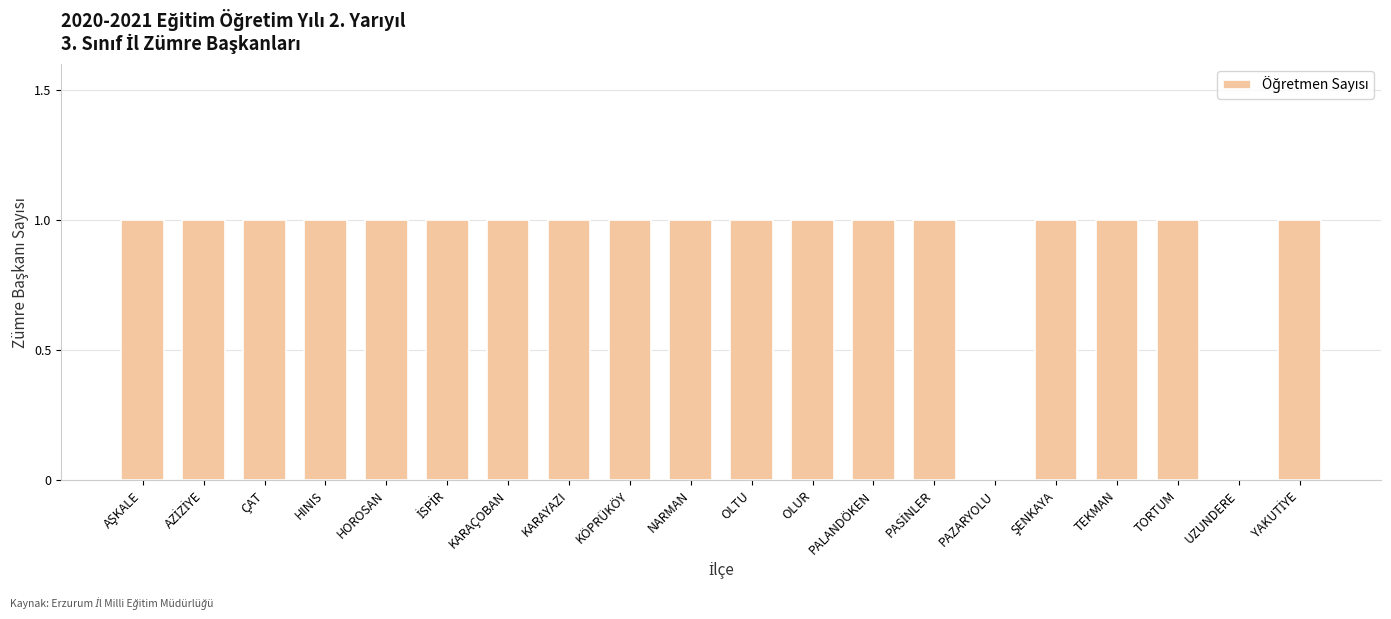

Does the chart contain stacked bars?

No